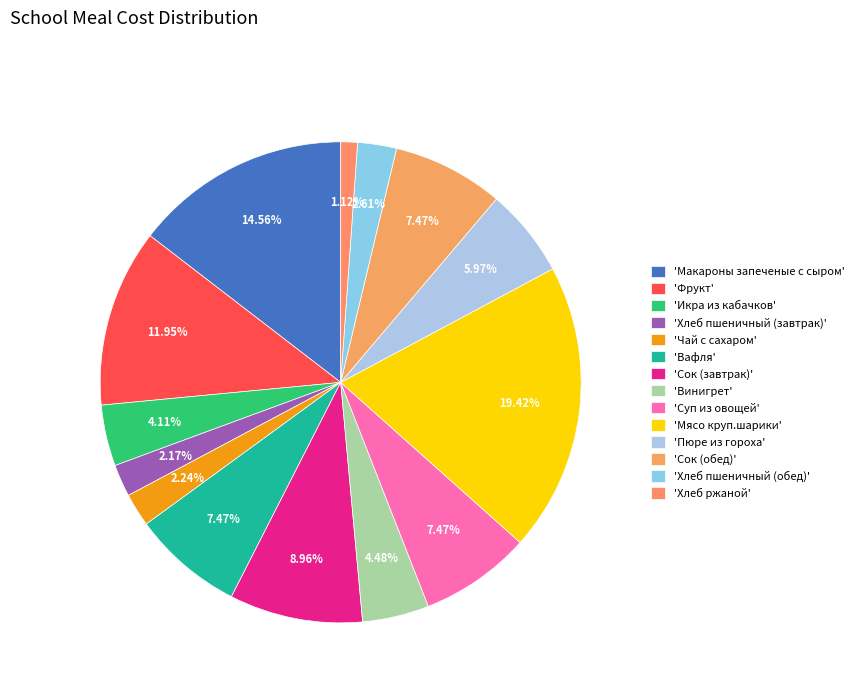

How many segments does this pie chart have?

14